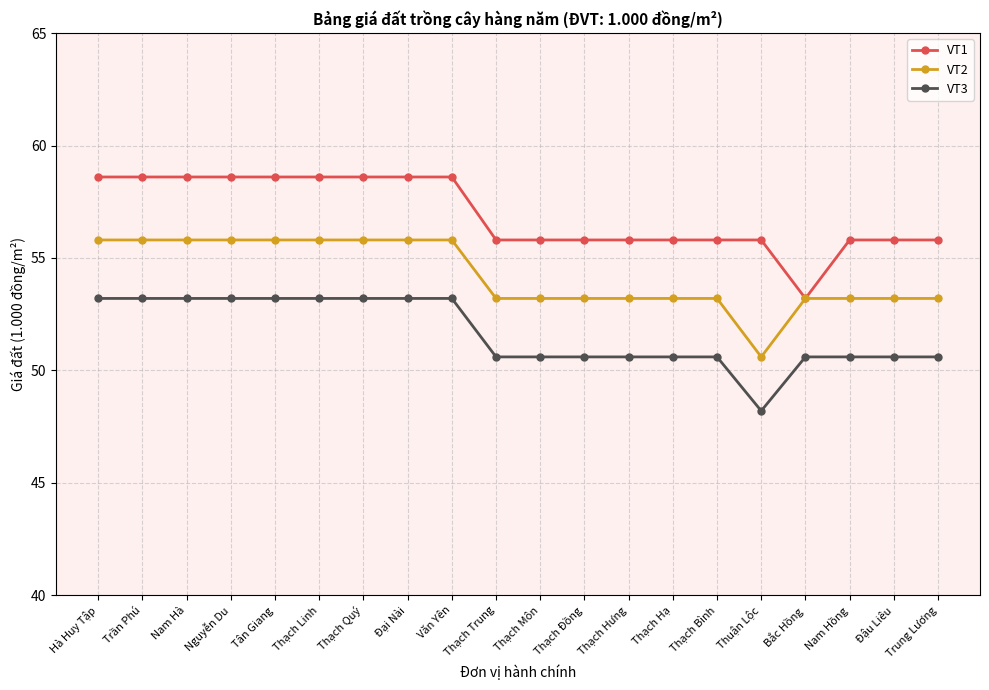

Reading left to right, extract all data points from this chart.

VT1: Hà Huy Tập=58.6	Trần Phú=58.6	Nam Hà=58.6	Nguyễn Du=58.6	Tân Giang=58.6	Thạch Linh=58.6	Thạch Quý=58.6	Đại Nài=58.6	Văn Yên=58.6	Thạch Trung=55.8	Thạch Môn=55.8	Thạch Đồng=55.8	Thạch Hưng=55.8	Thạch Hạ=55.8	Thạch Bình=55.8	Thuận Lộc=55.8	Bắc Hồng=53.2	Nam Hồng=55.8	Đậu Liêu=55.8	Trung Lương=55.8
VT2: Hà Huy Tập=55.8	Trần Phú=55.8	Nam Hà=55.8	Nguyễn Du=55.8	Tân Giang=55.8	Thạch Linh=55.8	Thạch Quý=55.8	Đại Nài=55.8	Văn Yên=55.8	Thạch Trung=53.2	Thạch Môn=53.2	Thạch Đồng=53.2	Thạch Hưng=53.2	Thạch Hạ=53.2	Thạch Bình=53.2	Thuận Lộc=50.6	Bắc Hồng=53.2	Nam Hồng=53.2	Đậu Liêu=53.2	Trung Lương=53.2
VT3: Hà Huy Tập=53.2	Trần Phú=53.2	Nam Hà=53.2	Nguyễn Du=53.2	Tân Giang=53.2	Thạch Linh=53.2	Thạch Quý=53.2	Đại Nài=53.2	Văn Yên=53.2	Thạch Trung=50.6	Thạch Môn=50.6	Thạch Đồng=50.6	Thạch Hưng=50.6	Thạch Hạ=50.6	Thạch Bình=50.6	Thuận Lộc=48.2	Bắc Hồng=50.6	Nam Hồng=50.6	Đậu Liêu=50.6	Trung Lương=50.6